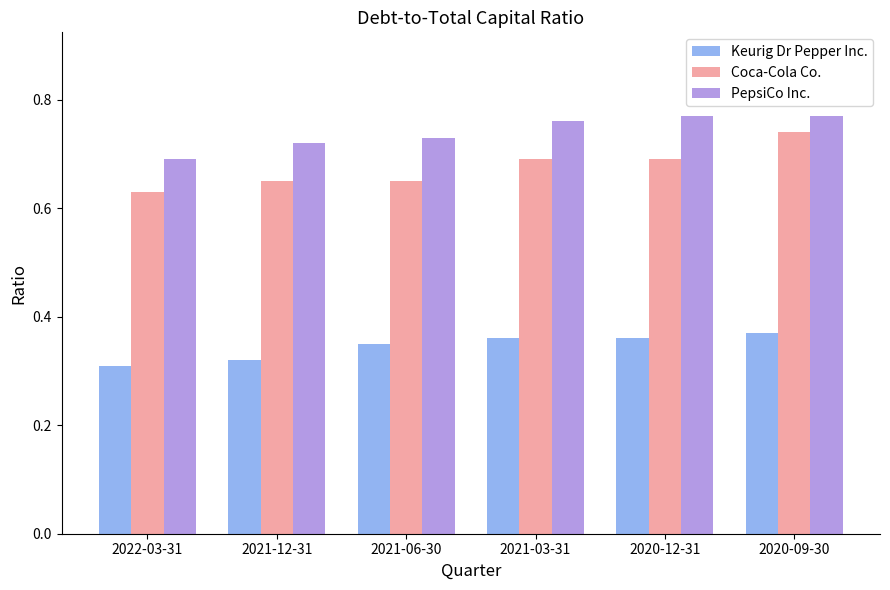

What is the label of the 1st bar from the left?

2022-03-31